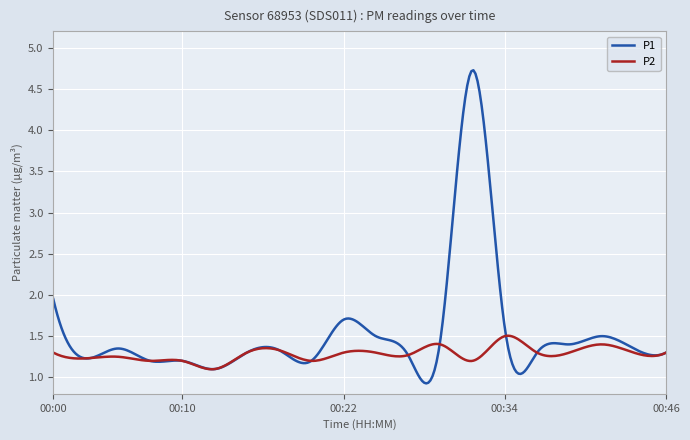

What is the sum of all P2 values?

384.4